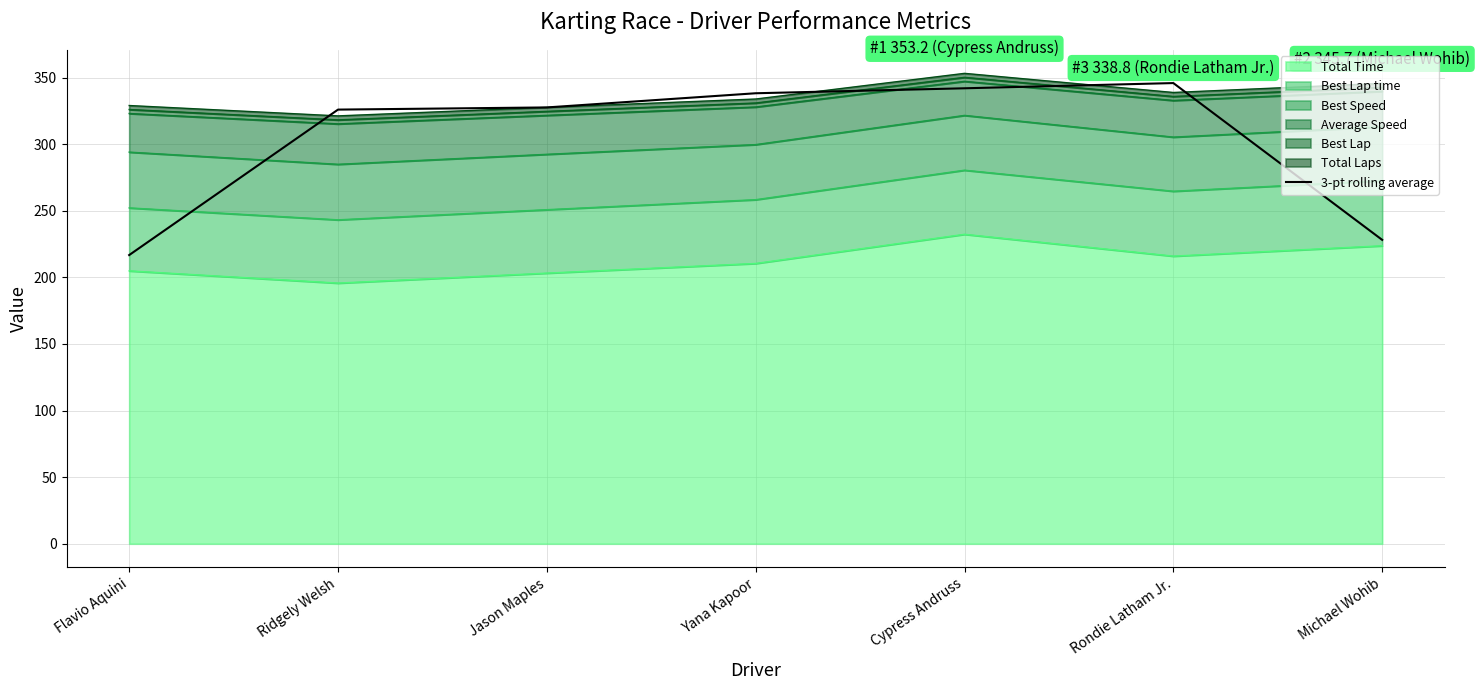

What is the minimum value shown in the chart?

216.8